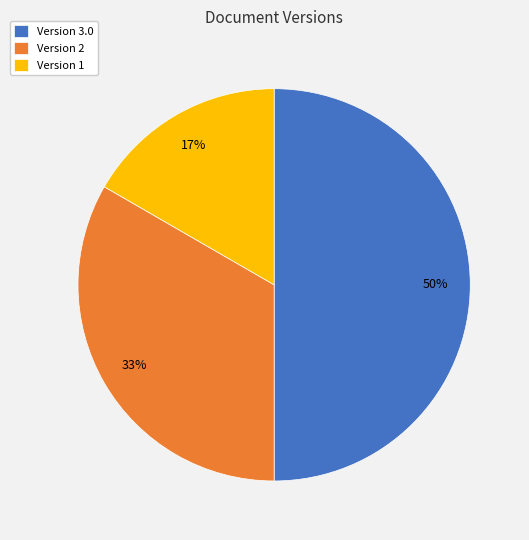

Between Version 2 and Version 3.0, which is larger?

Version 3.0